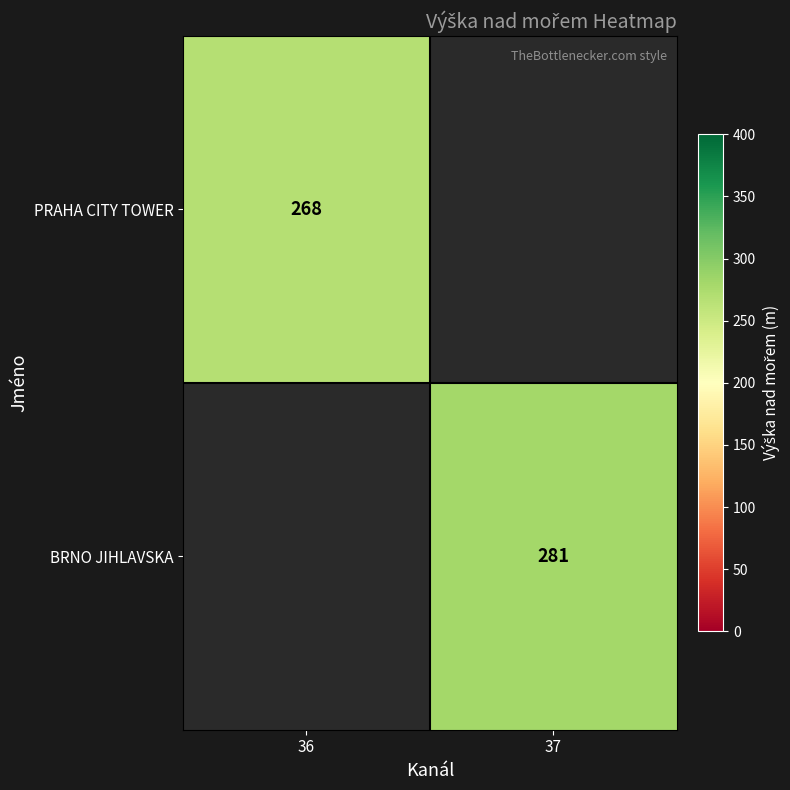

The BRNO JIHLAVSKA series shows 481 at 37. True or false?

False